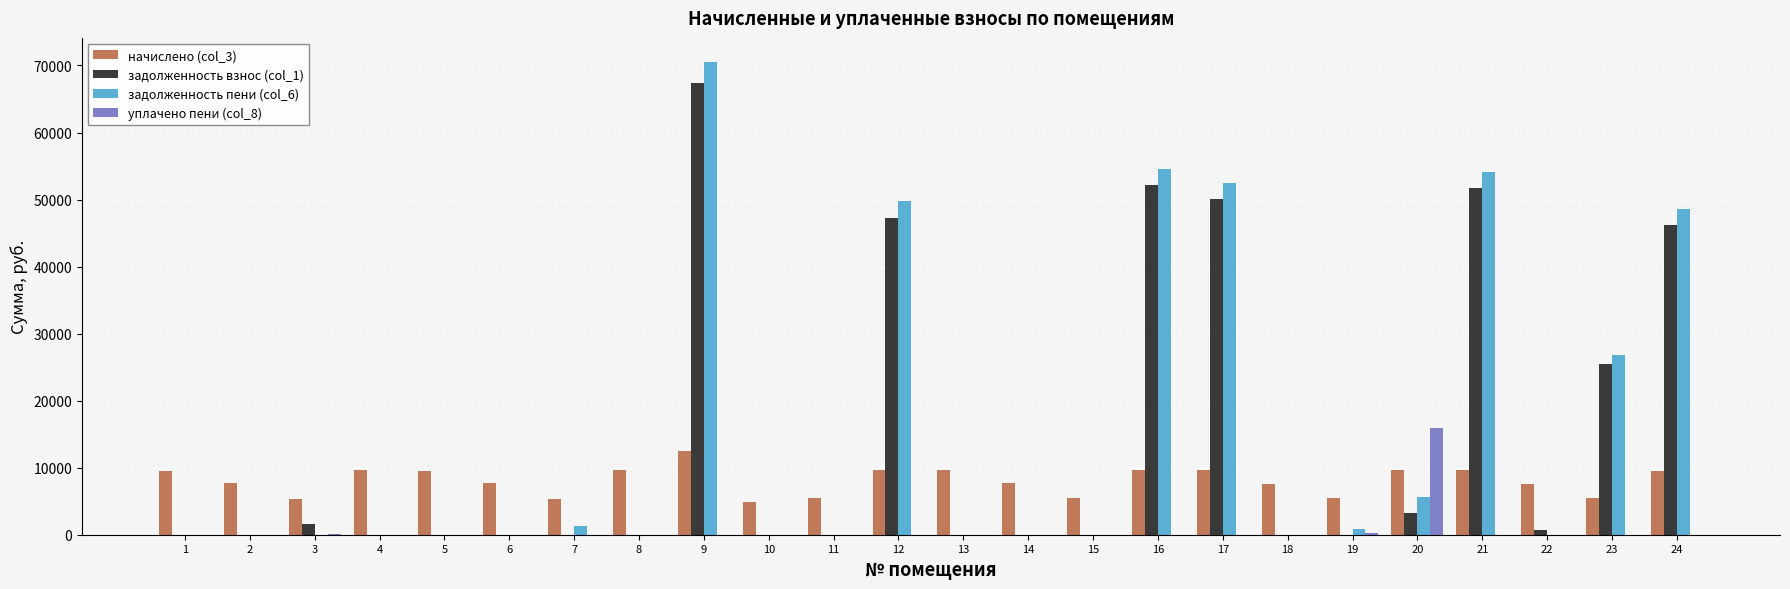

Count the number of categories in the chart.

24